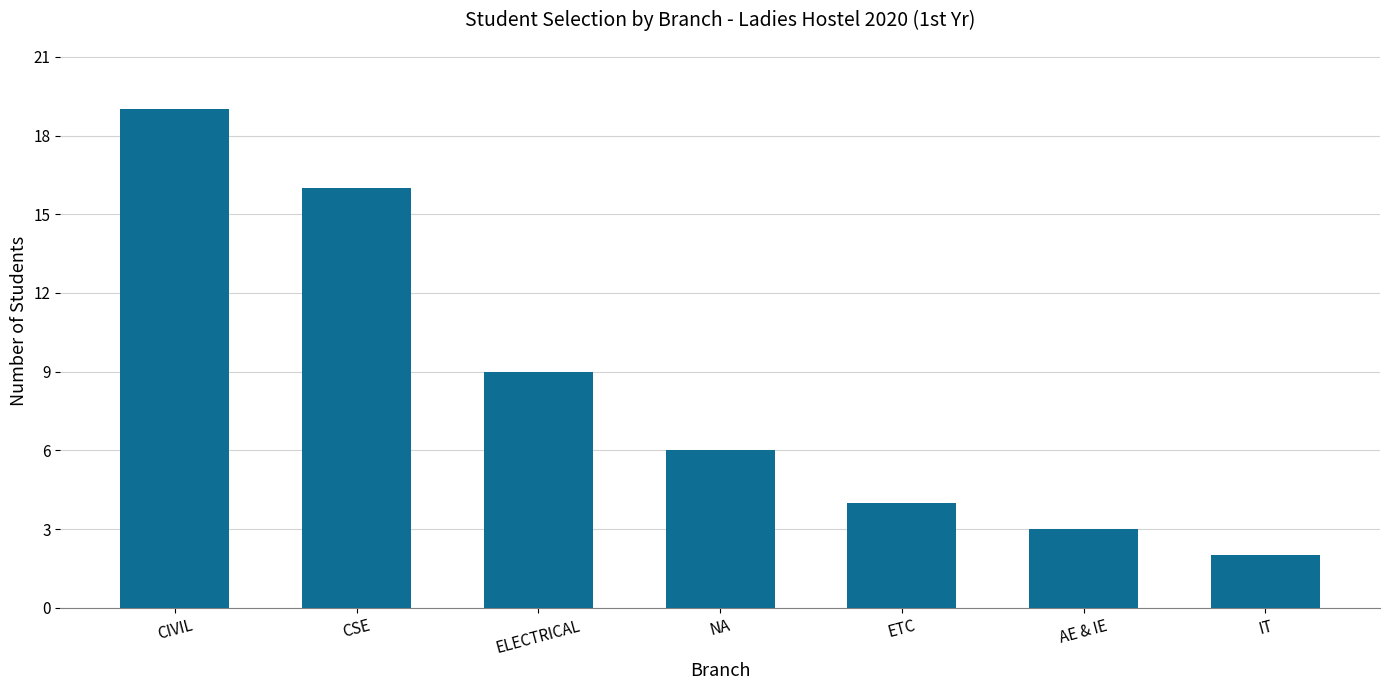

Reading left to right, transcribe all the data shown in this chart.

CIVIL=19	CSE=16	ELECTRICAL=9	NA=6	ETC=4	AE & IE=3	IT=2